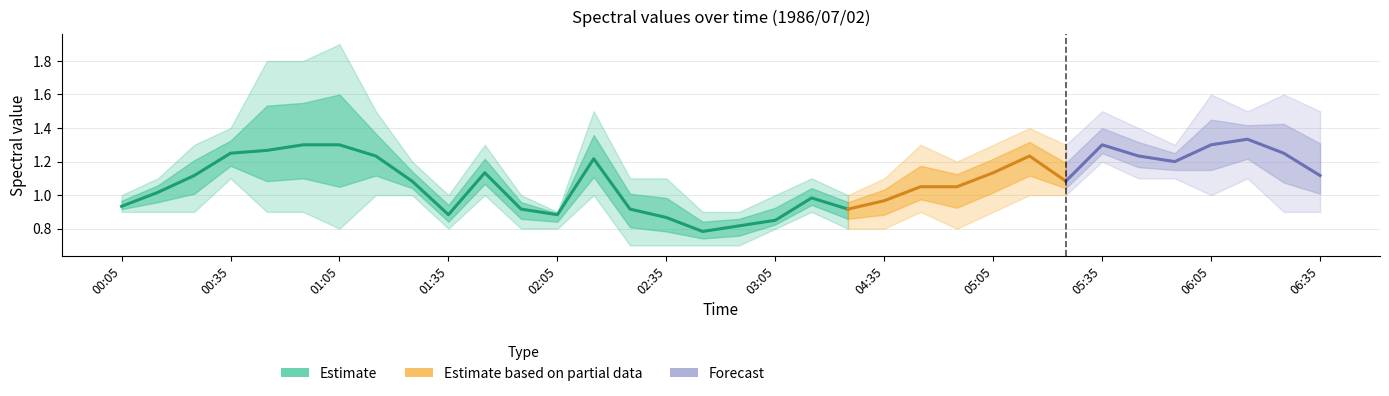

At how many categories does at least one series exceed 0?

34